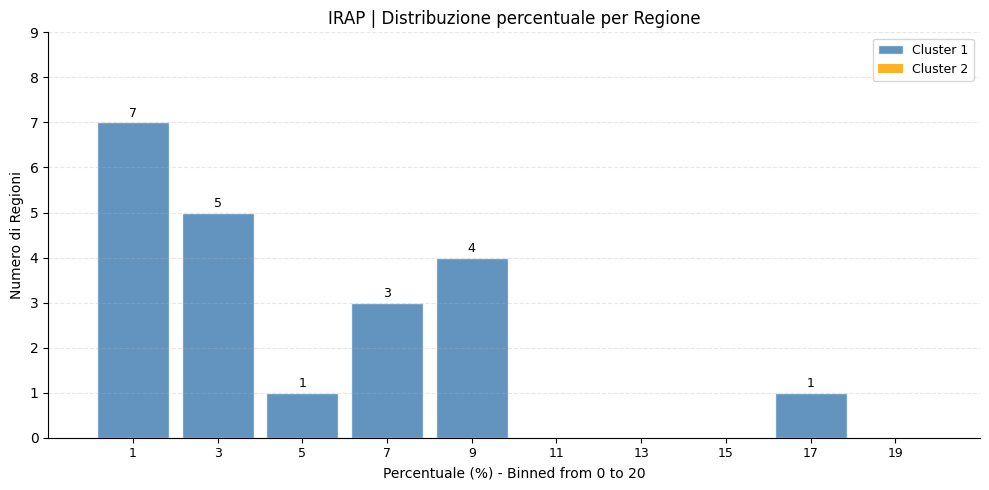

Over which range of the x-axis is the bar tallest?

0 to 2